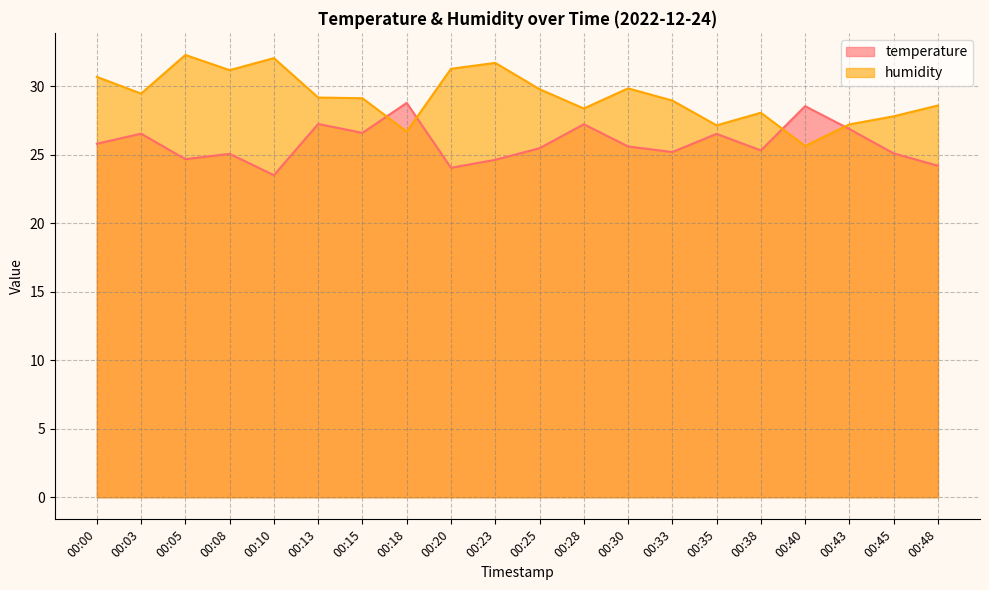

True or false: humidity and temperature cross at least once.

True